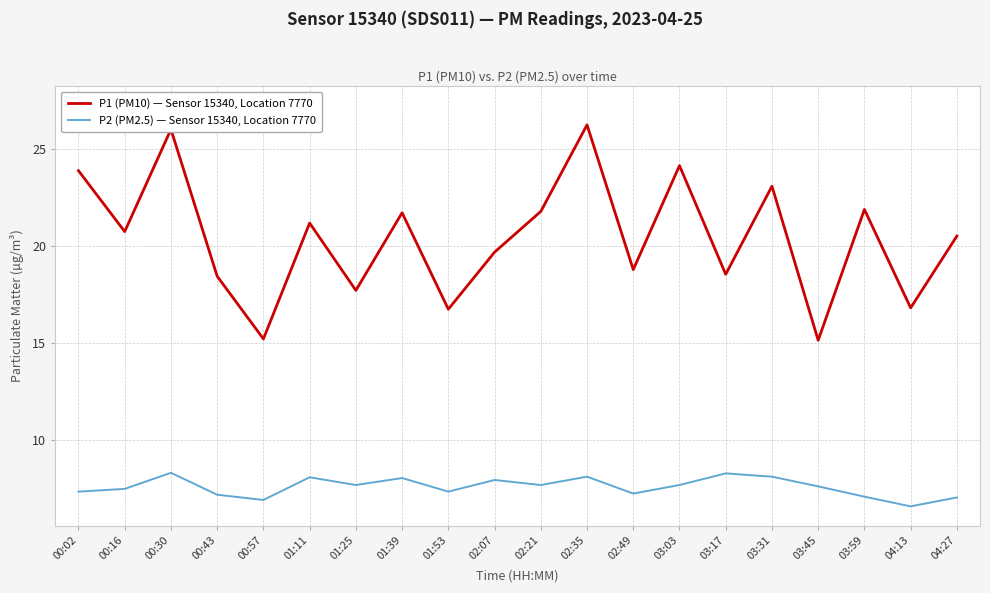

Which series has the largest total across all categories?

P1 (PM10) — Sensor 15340, Location 7770